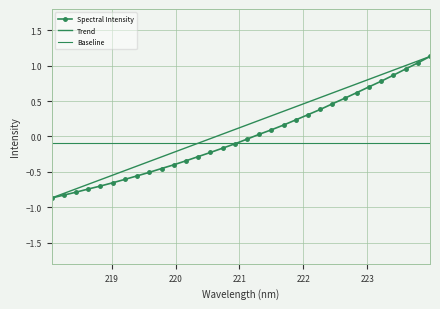

What are all the series names shown in the legend?

Spectral Intensity, Trend, Baseline